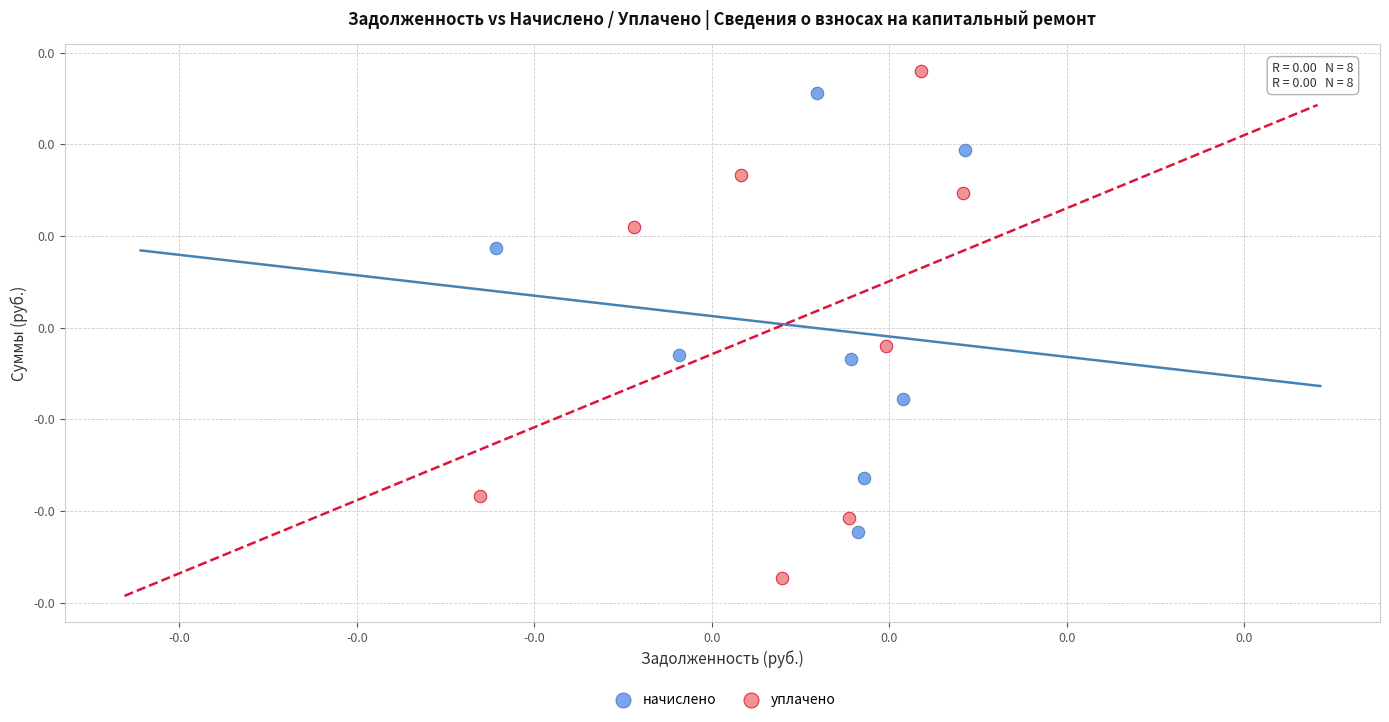

What are all the series names shown in the legend?

начислено, уплачено